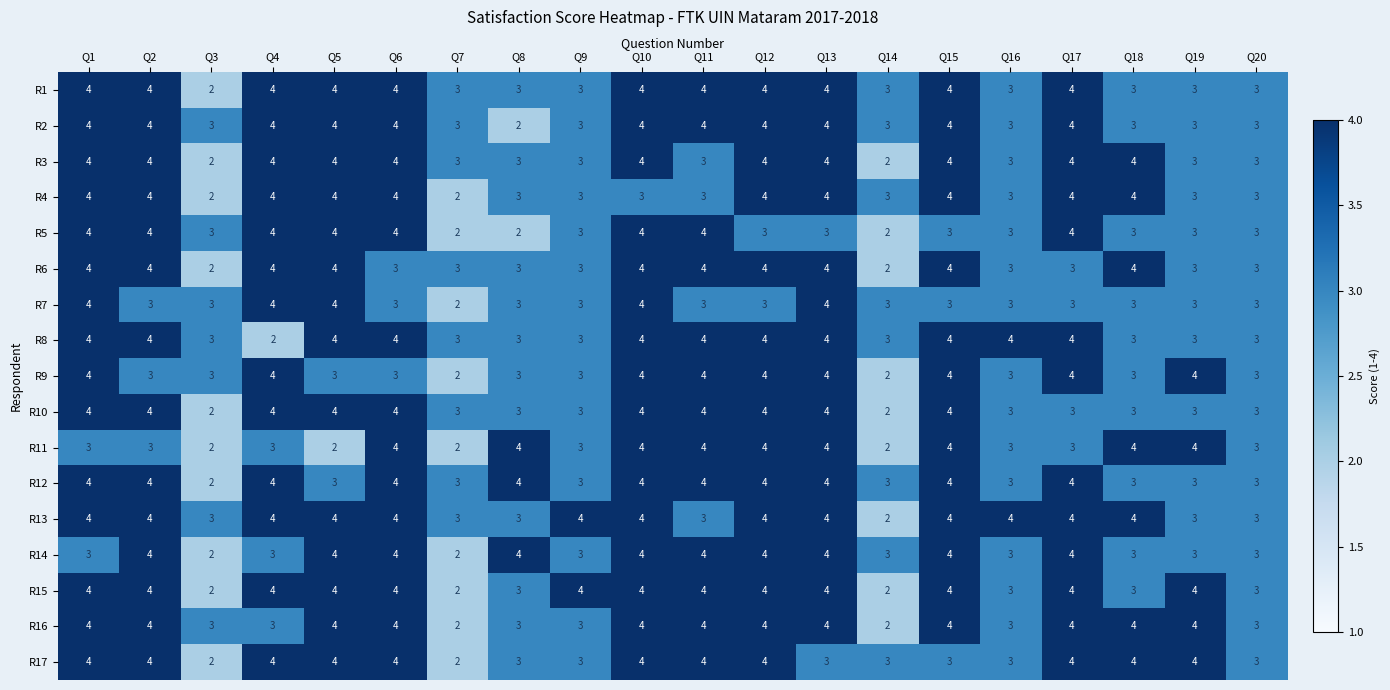

What is the sum of all R16 values?

70